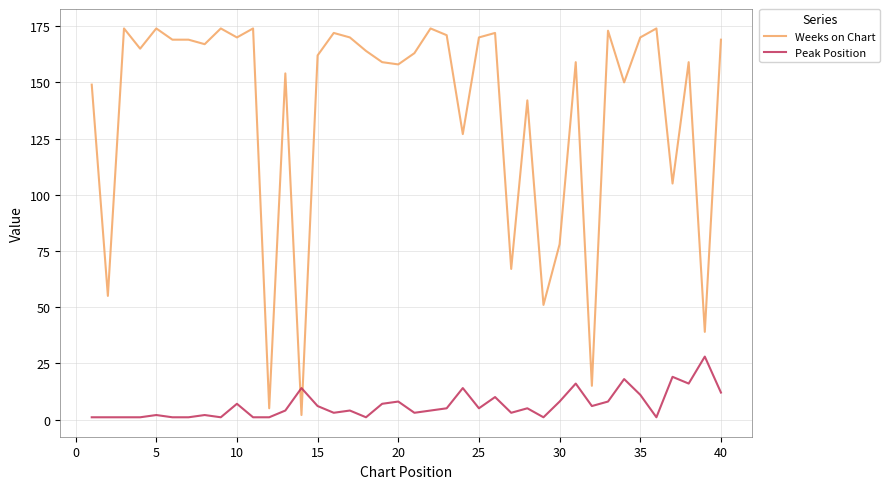

Which series has the widest spread of values?

Weeks on Chart